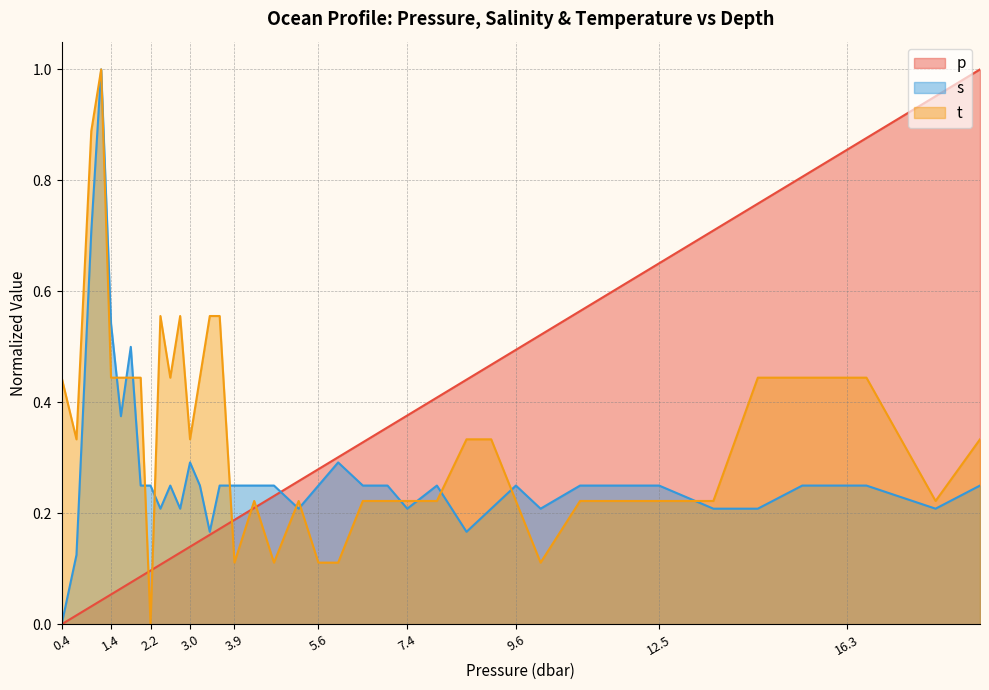

How many lines are shown in the chart?

3